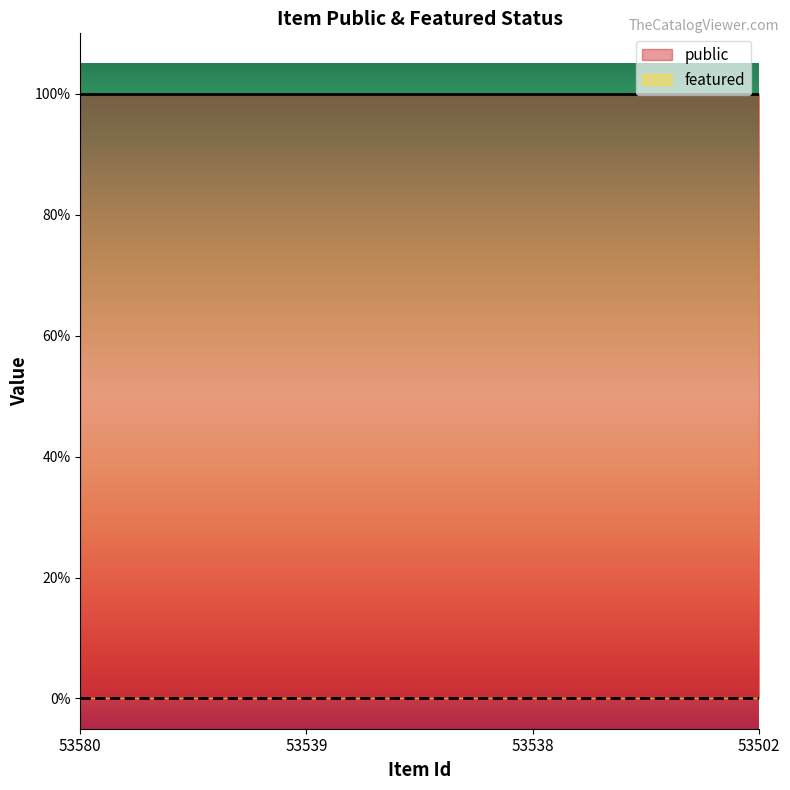

At 53580, list the series in order from smallest to largest.

featured, public